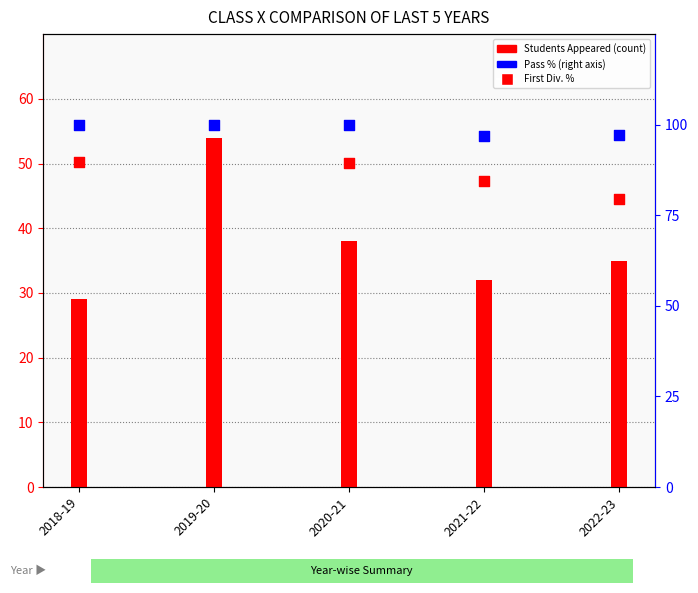

At how many categories does at least one series exceed 94?

5